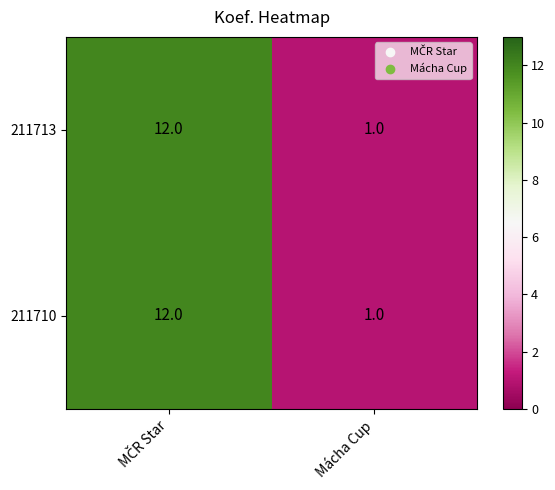

What is the maximum value shown in the chart?

12